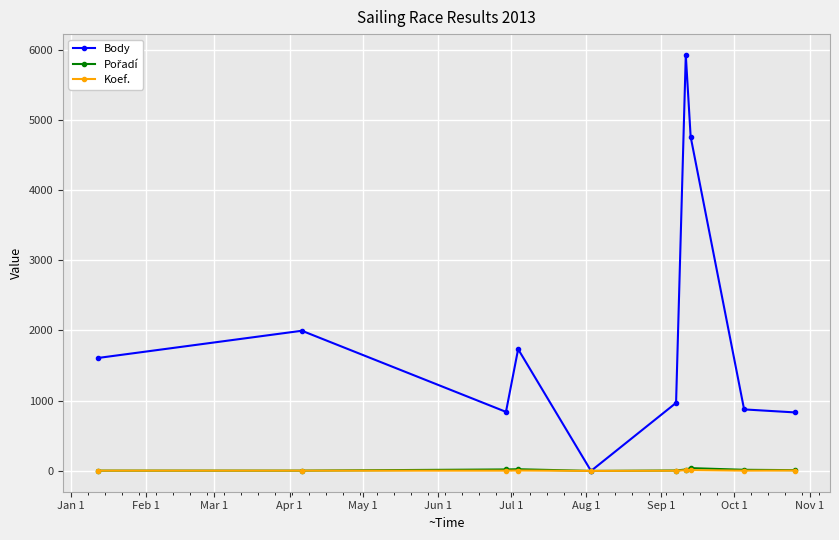

At how many categories does at least one series exceed 454?

9